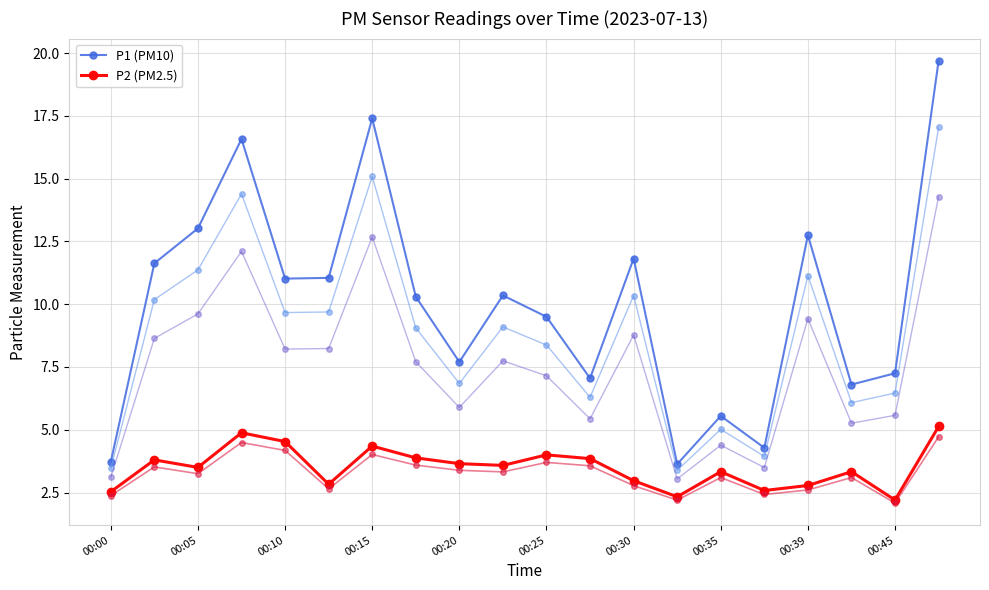

In P2 (PM2.5), how many points are lower than both neighbors (excluding endpoints)?

6